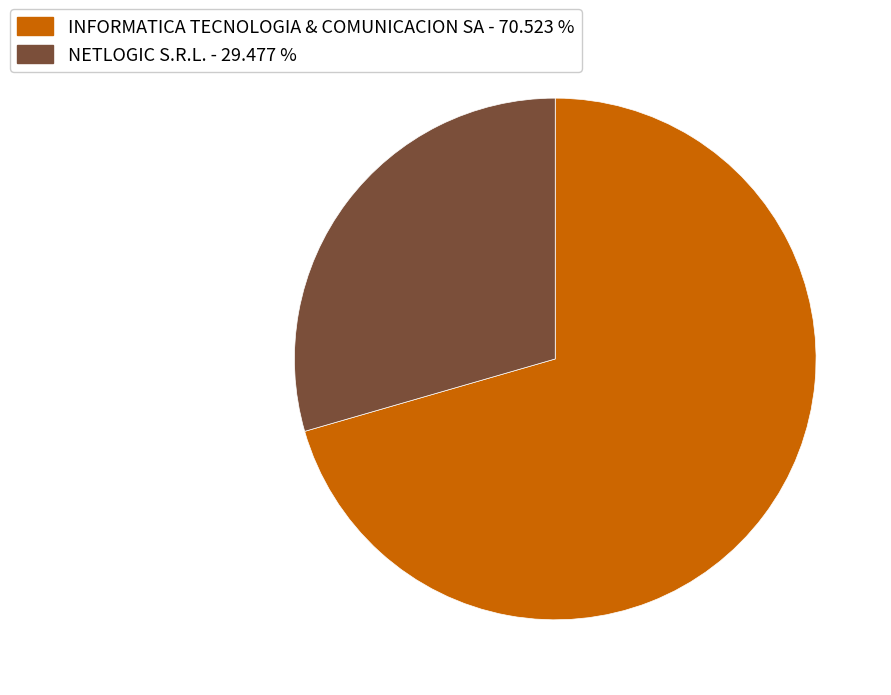

Is there a majority slice in this chart?

Yes